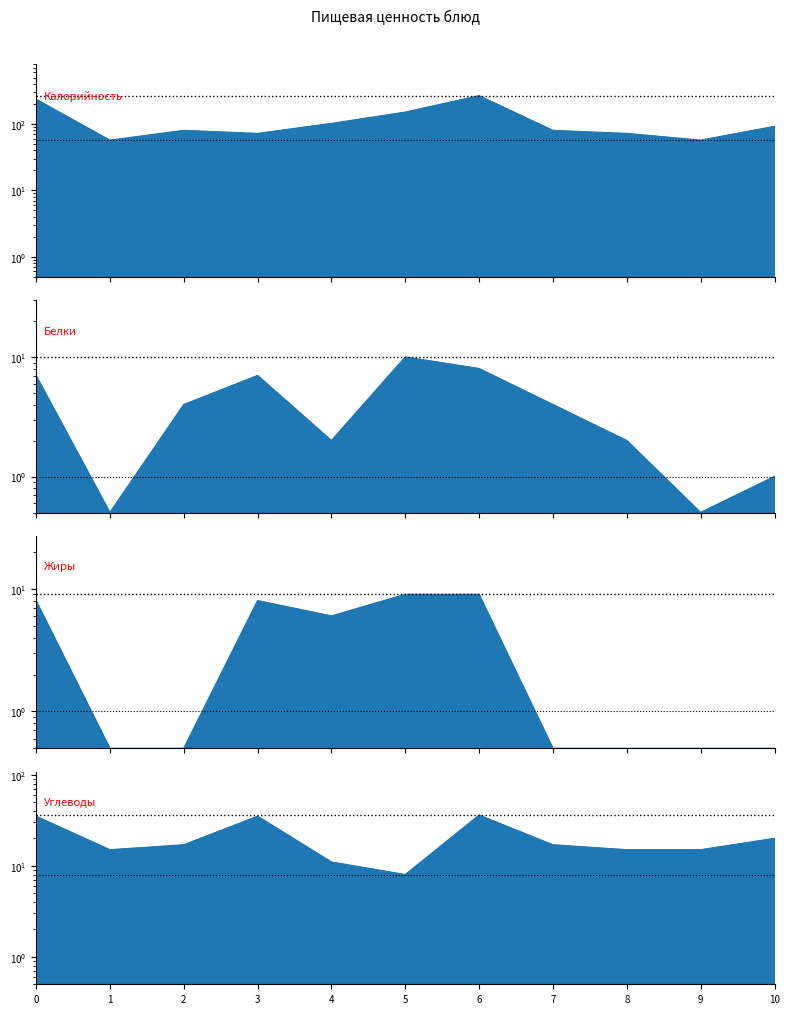

True or false: Белки and Жиры intersect in this chart.

True